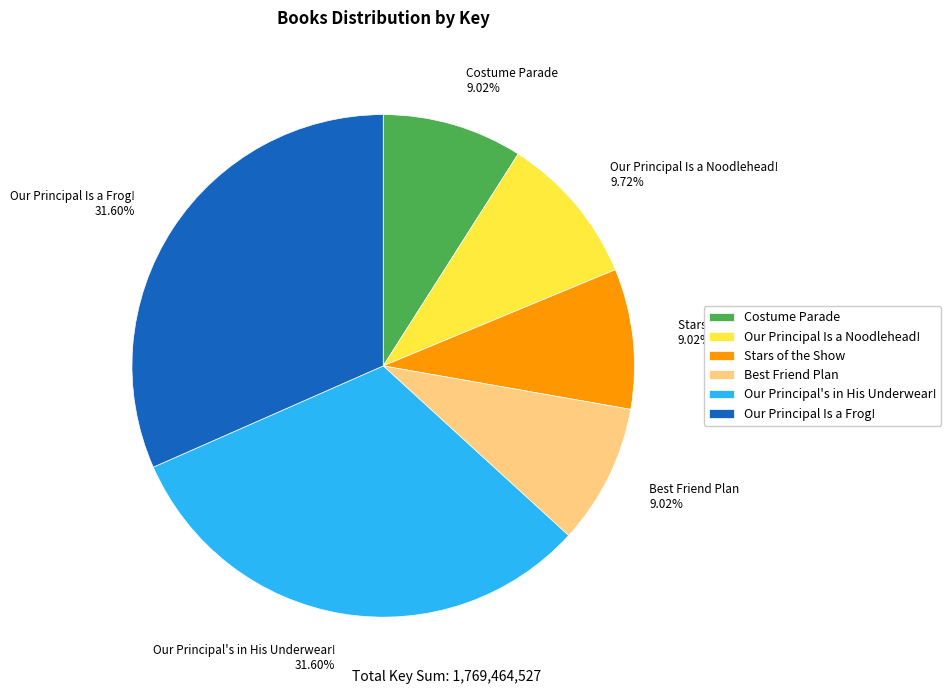

Between Our Principal Is a Noodlehead! 9.72% and Costume Parade 9.02%, which is larger?

Our Principal Is a Noodlehead! 9.72%